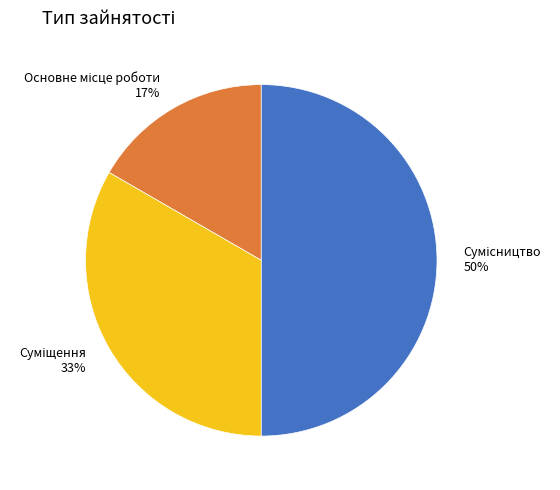

To the nearest percent, what is the difference between the largest and smallest slice percentages?

33%